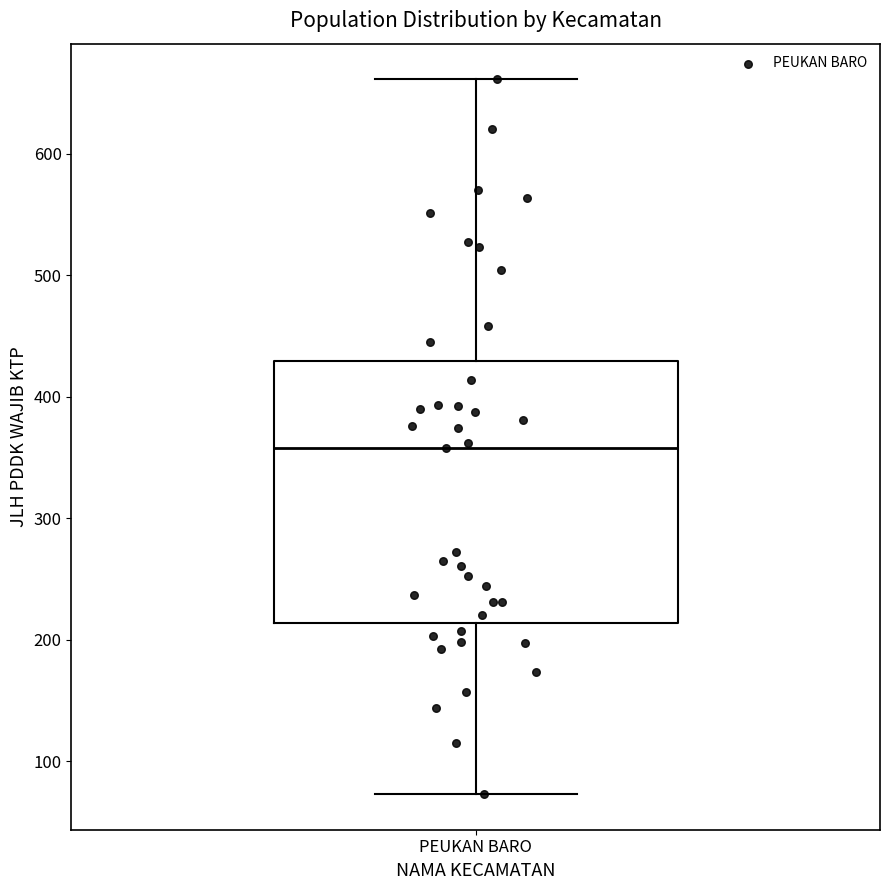

Where does the median line of the box for PEUKAN BARO sit on the y-axis? The values are not printed on the chart, so give them approximately, as read against the axis.

360